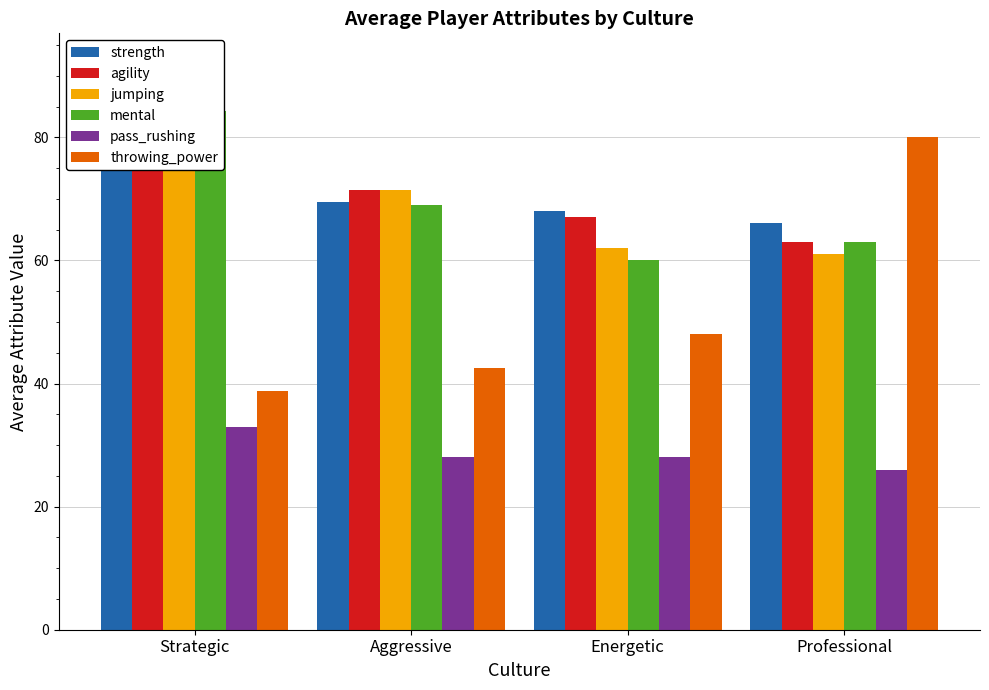

How many groups of bars are there?

4